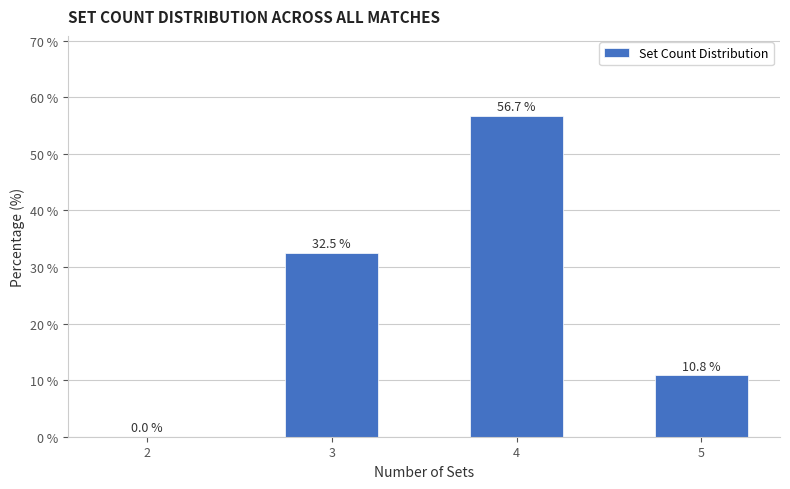

What is the greatest value displayed?

56.7